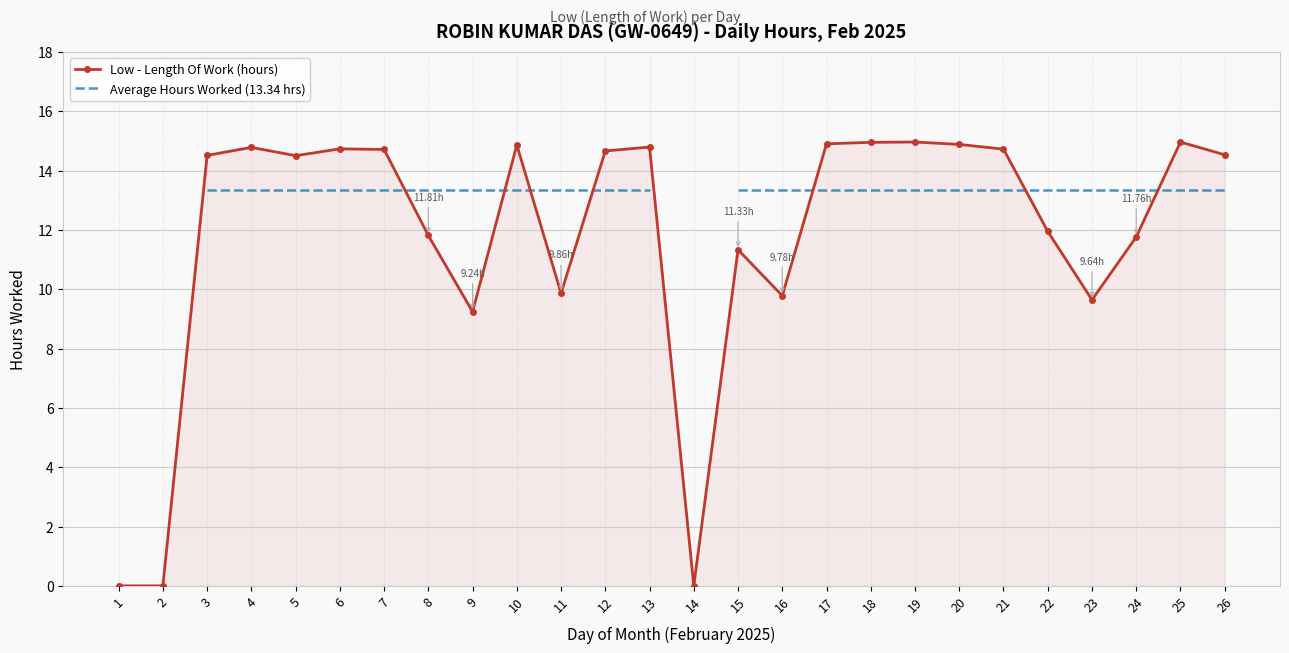

Between 26 and 6, which is larger?

6